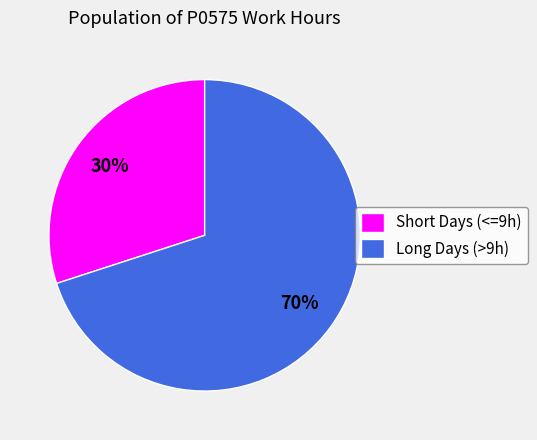

Do Short Days (<=9h) and Long Days (>9h) together represent more than half of the pie?

Yes